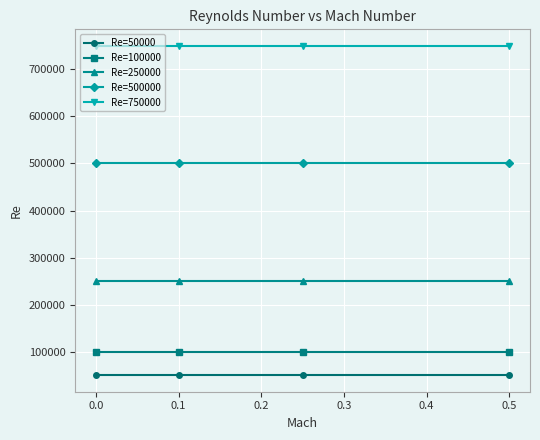

What is the sum of all Re=500000 values?

2000000